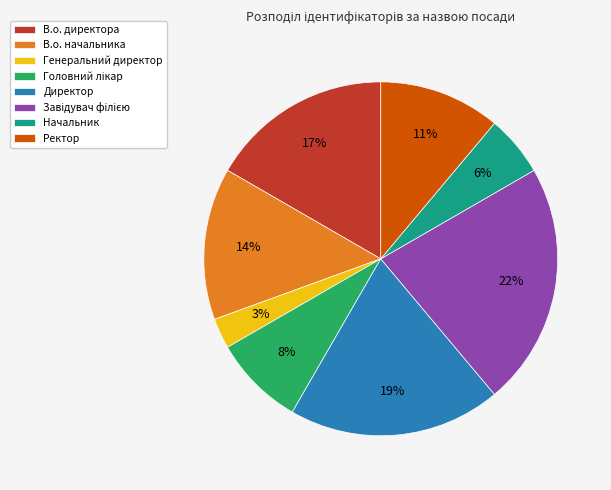

The Генеральний директор slice represents 3% of the pie. True or false?

True